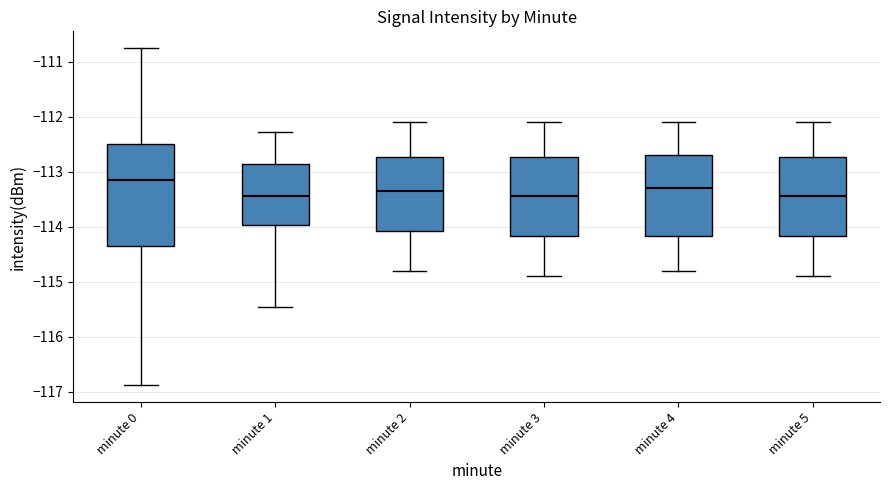

Which box is the tallest, from its lower edge to its upper edge?

minute 0